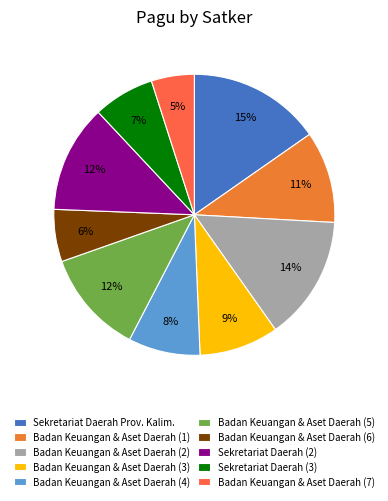

How many slices are in this pie chart?

10